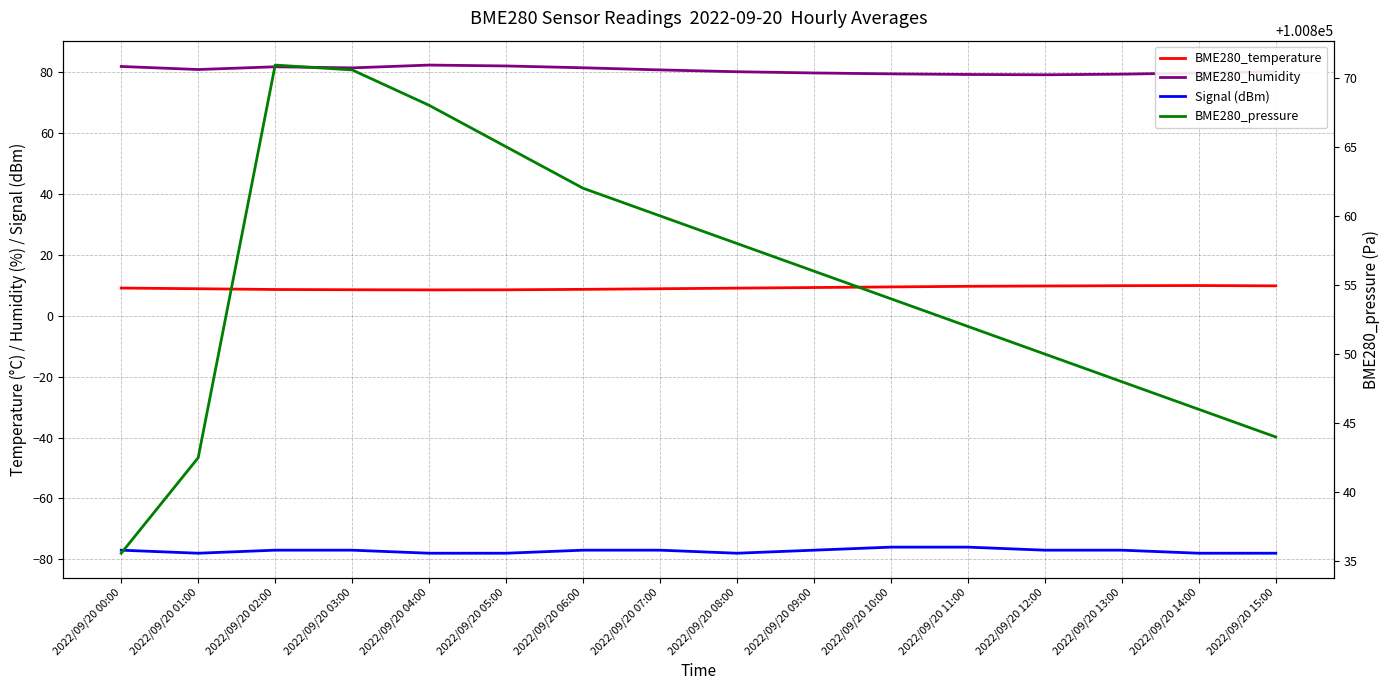

At which category is the sum across all series the highest?

2022/09/20 02:00